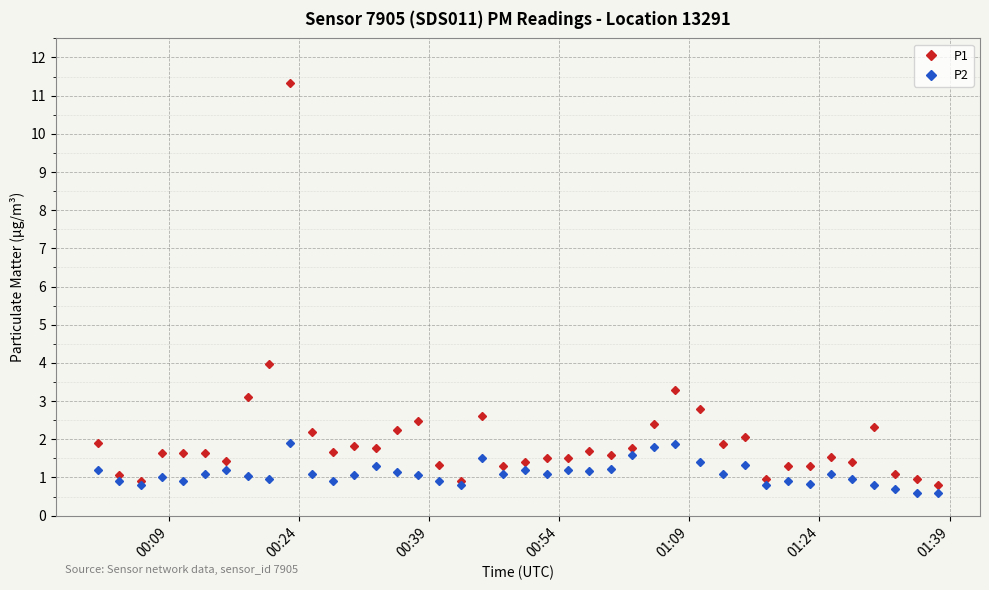

Is this an area chart (filled region under the line)?

No